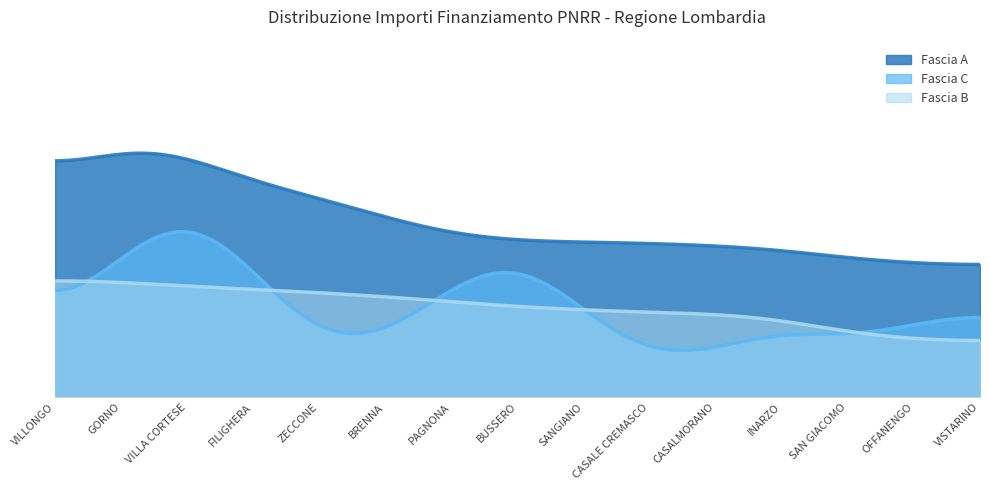

The value of Fascia C at CASALE CREMASCO is 1701. True or false?

True